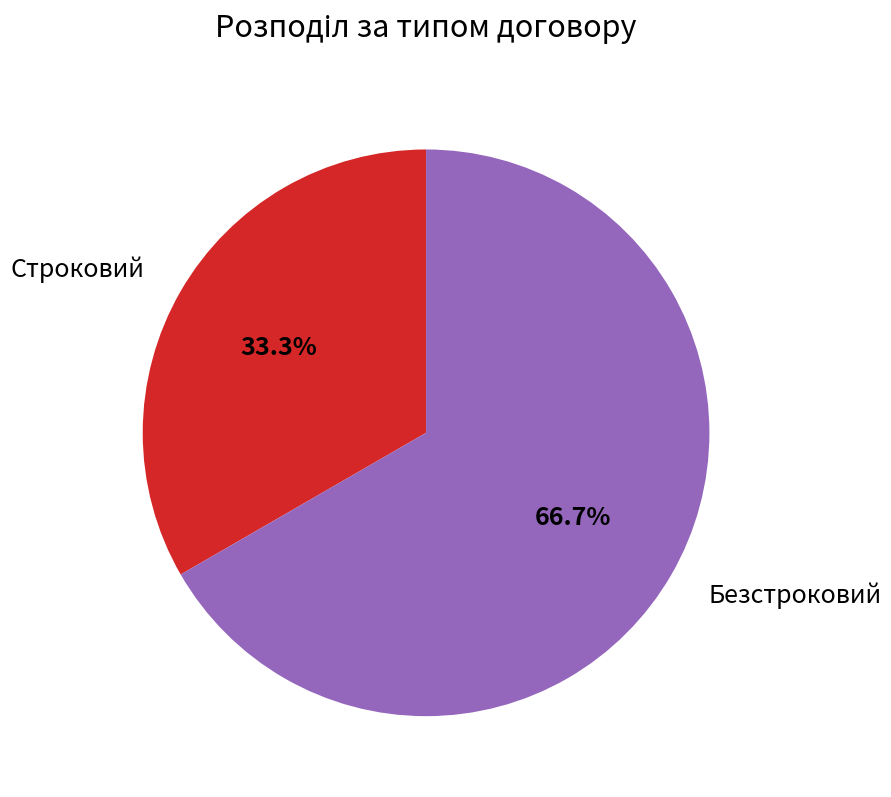

To the nearest percent, what percentage of the pie is Безстроковий?

67%